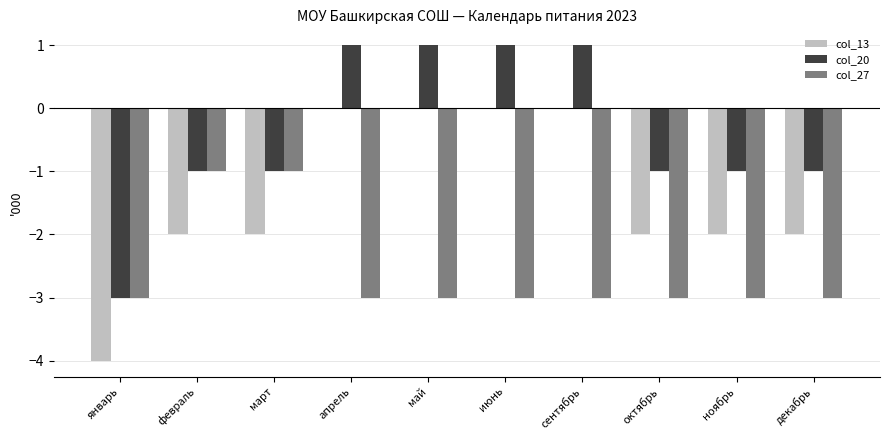

What is the sum of all col_27 values?

-26